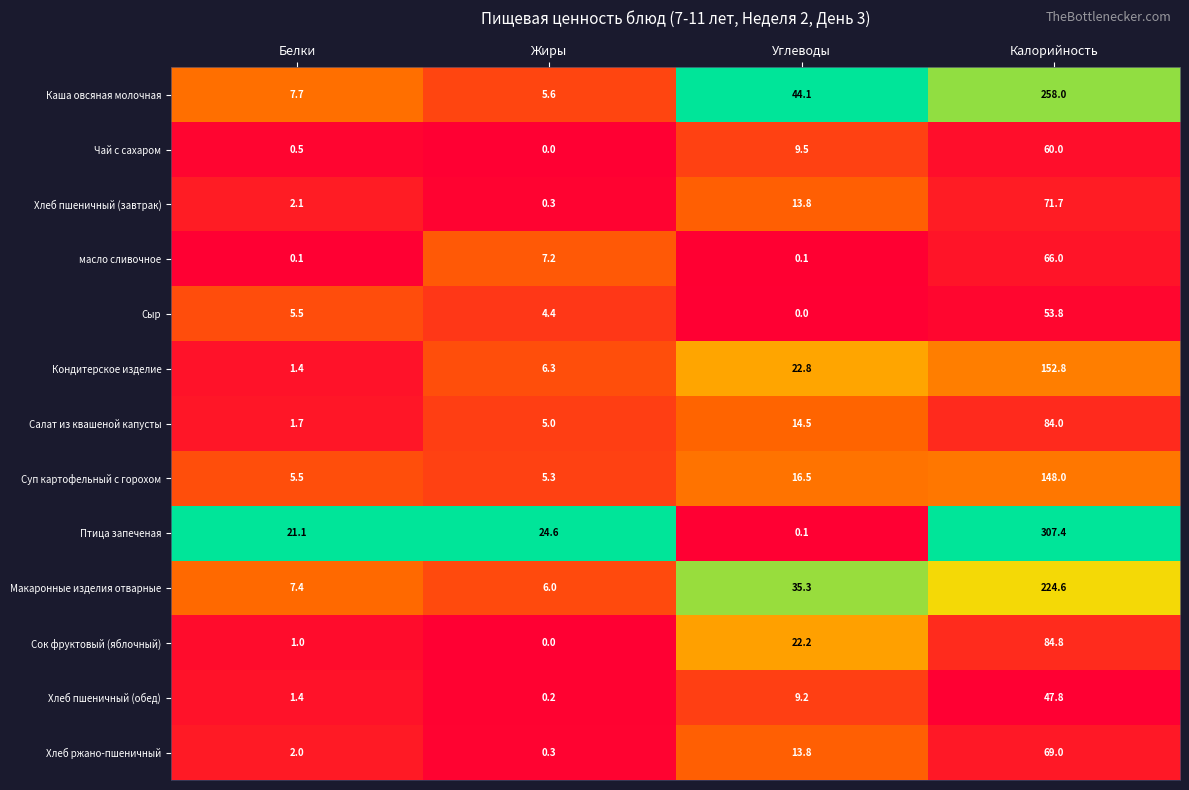

Which series changed the most between Белки and Углеводы?

Каша овсяная молочная